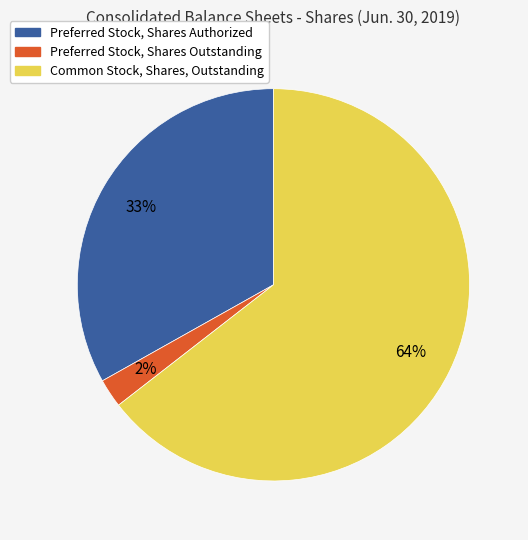

Is the sum of Common Stock, Shares, Outstanding and Preferred Stock, Shares Authorized greater than half?

Yes